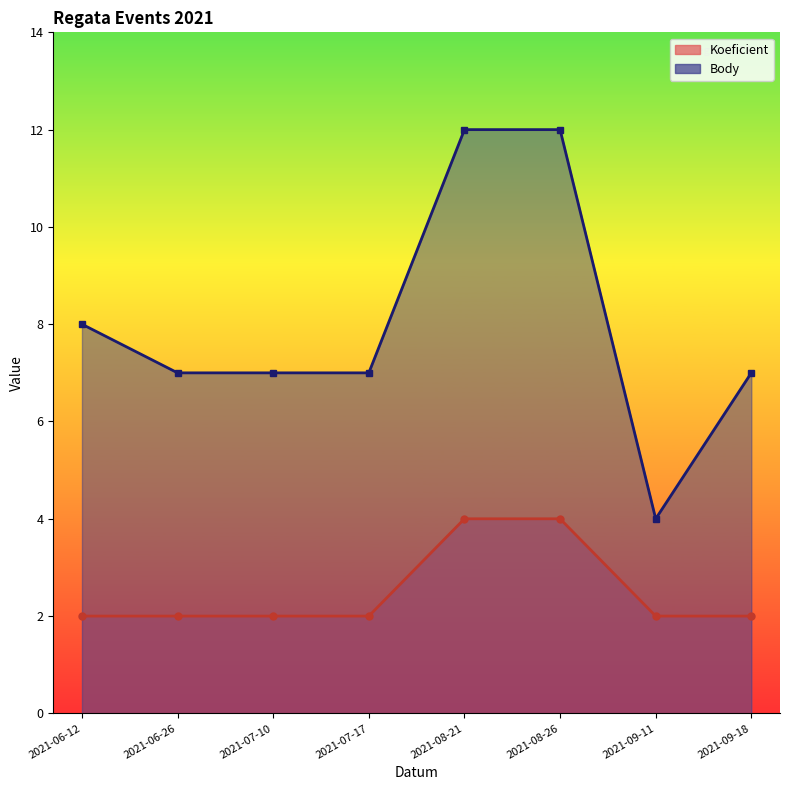

Reading left to right, list all the values displayed in this chart.

Koeficient: 2	2	2	2	4	4	2	2
Body: 8	7	7	7	12	12	4	7